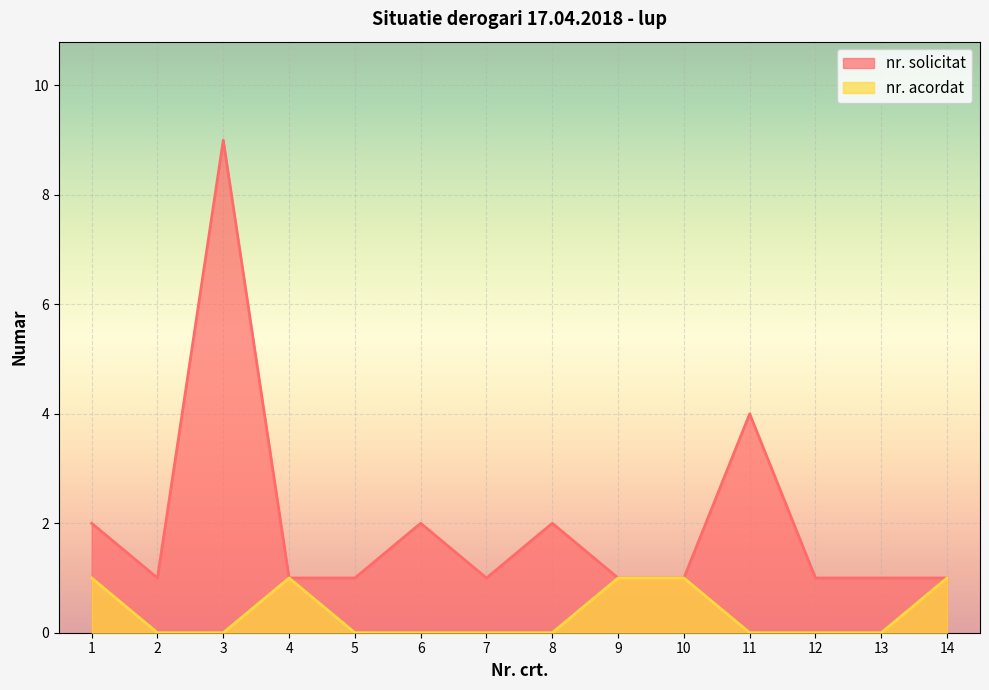

What is the sum of all nr. acordat values?

5